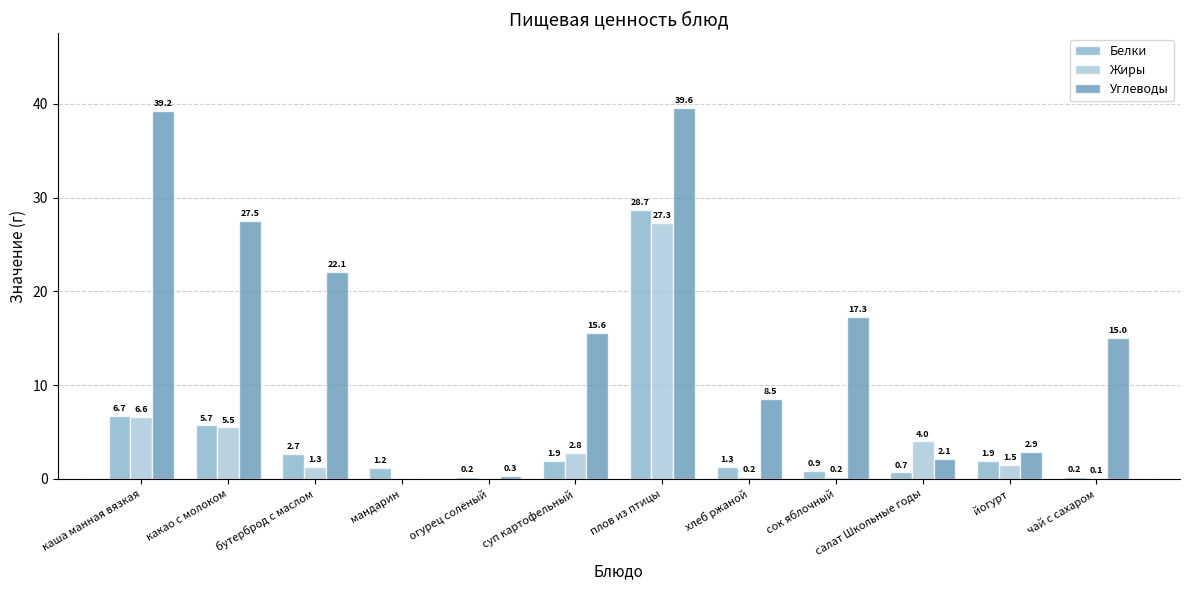

Is it true that Жиры equals -8.4 at огурец солёный?

False